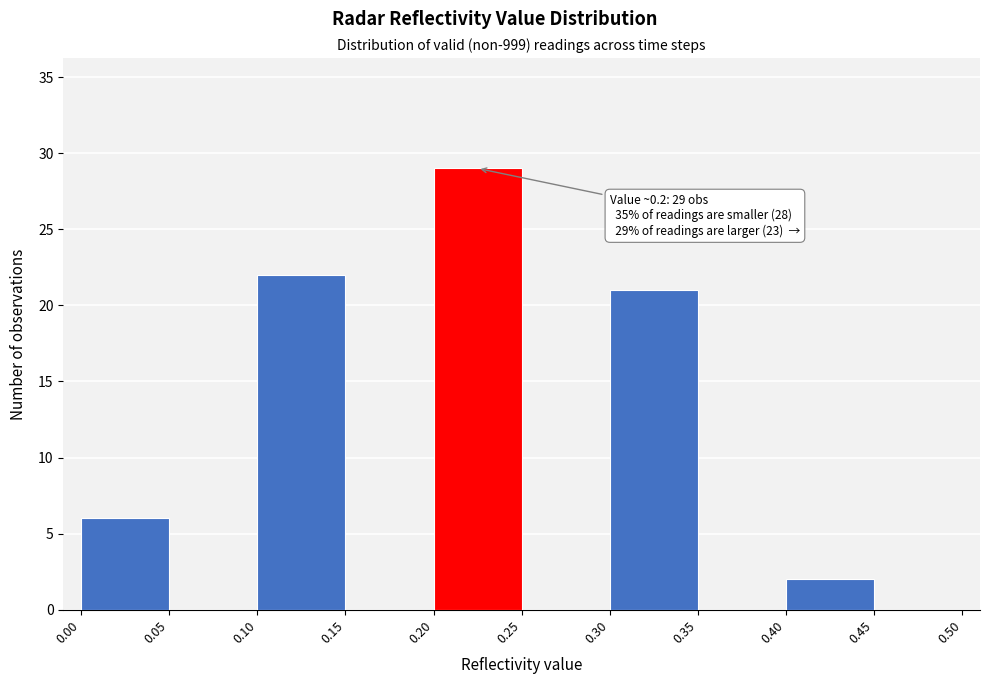

Which range on the x-axis has the tallest bar?

0.20 to 0.25